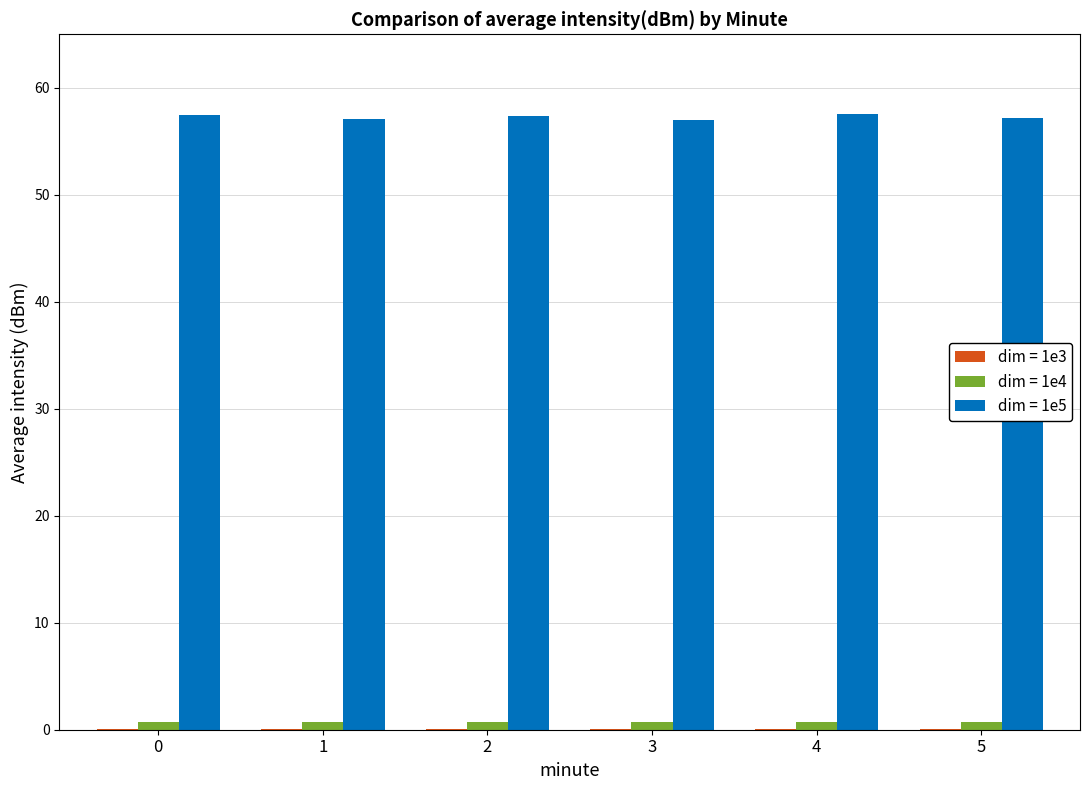

What is the sum of all dim = 1e4 values?

4.2